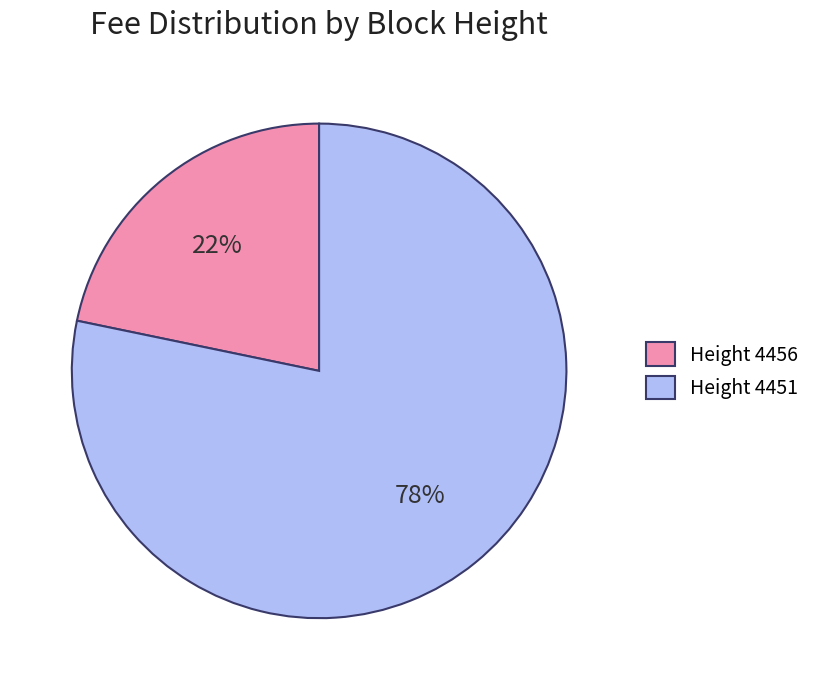

Do Height 4451 and Height 4456 together represent more than half of the pie?

Yes